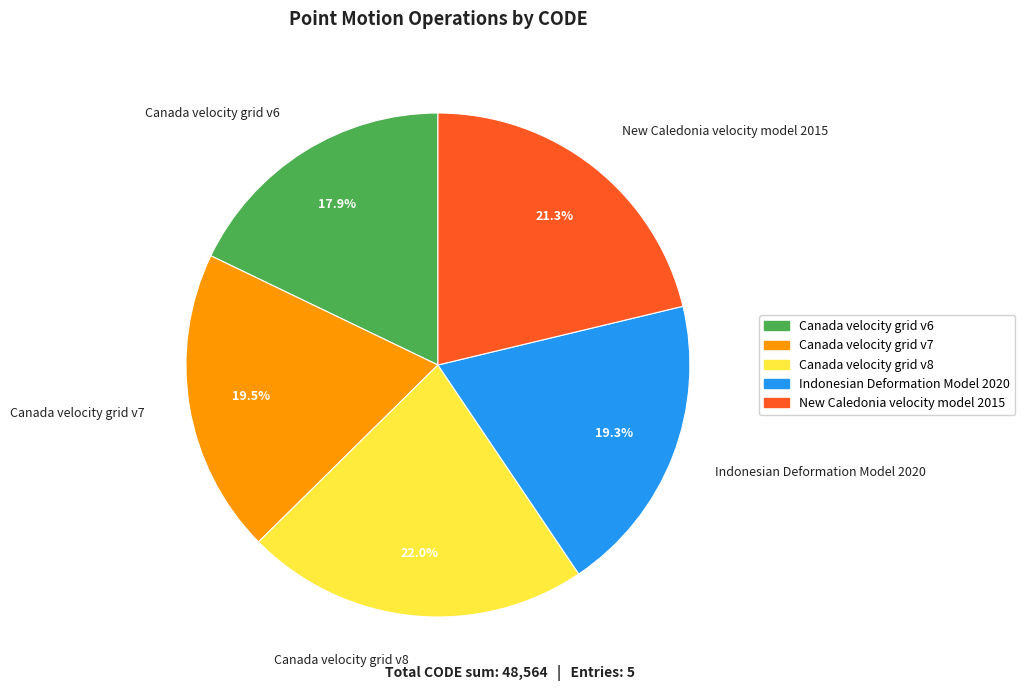

Which has a higher value, Canada velocity grid v6 or New Caledonia velocity model 2015?

New Caledonia velocity model 2015